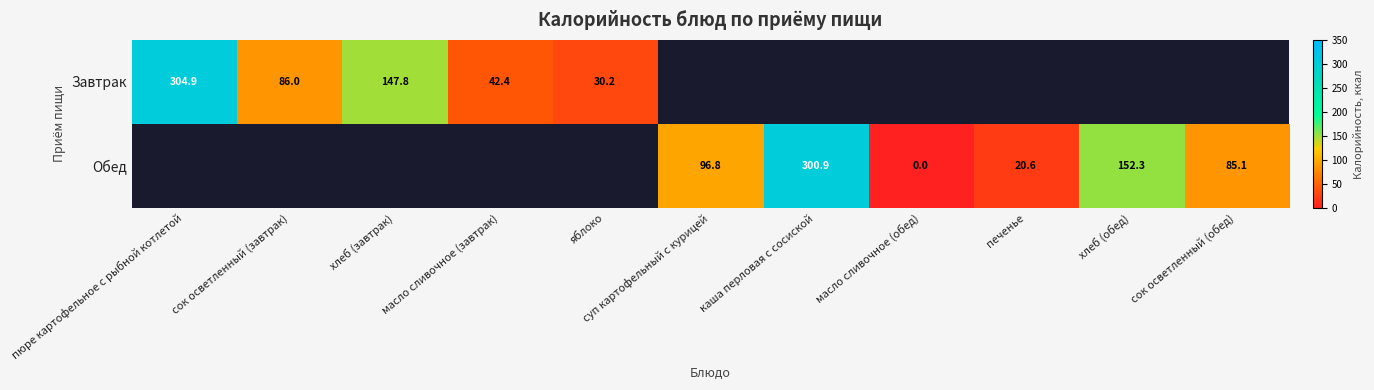

At how many categories does at least one series exceed 227?

2